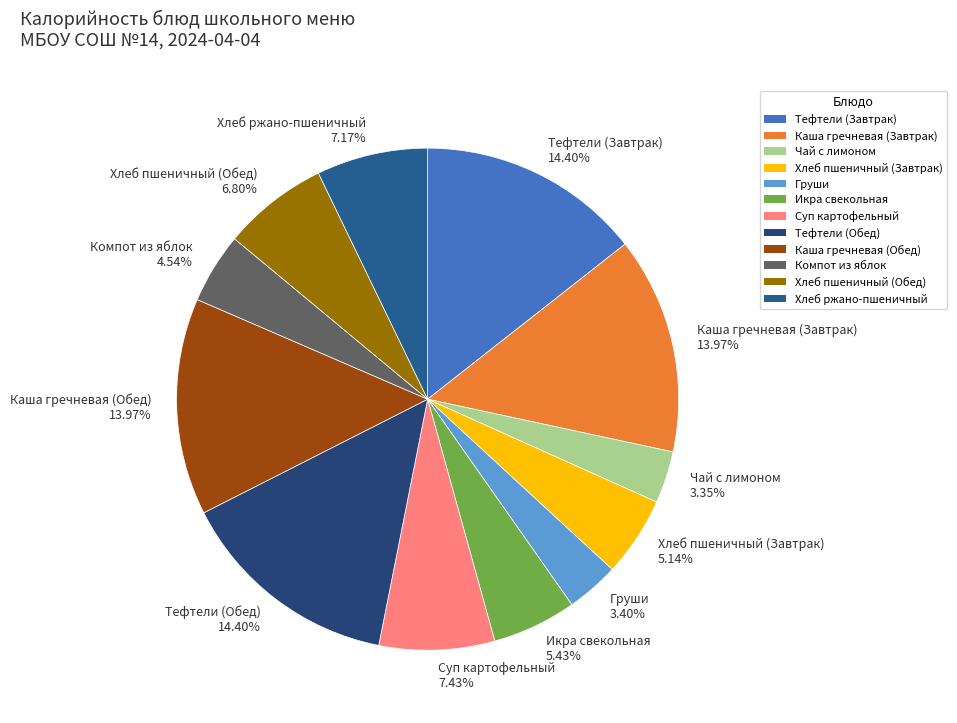

Is there any slice that represents more than half of the pie?

No